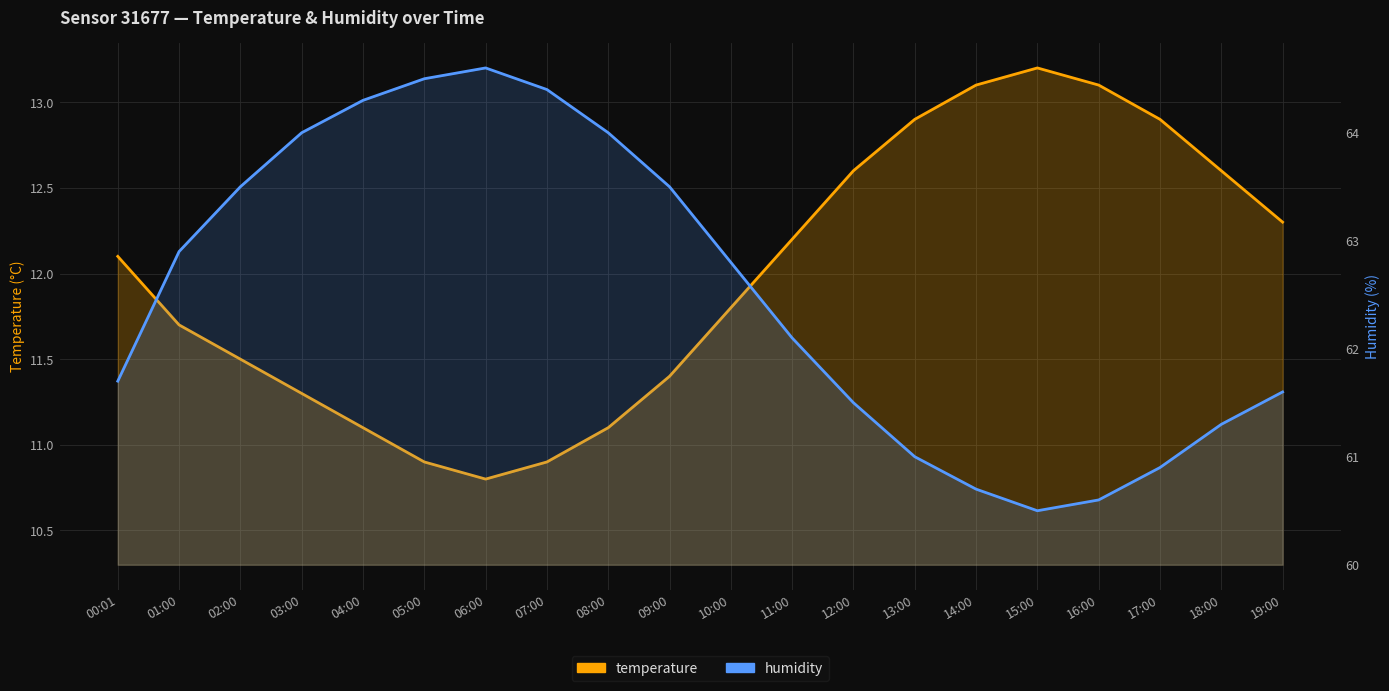

What is the value of the temperature point at the 4th from the left?

11.3